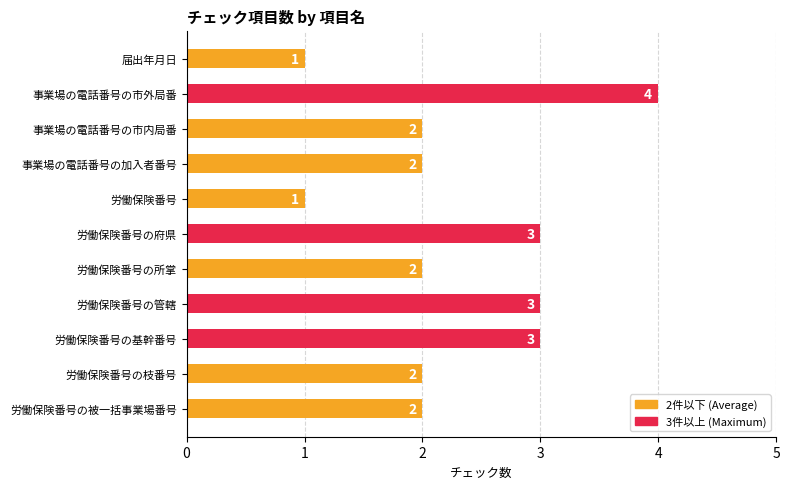

Does the chart contain stacked bars?

No